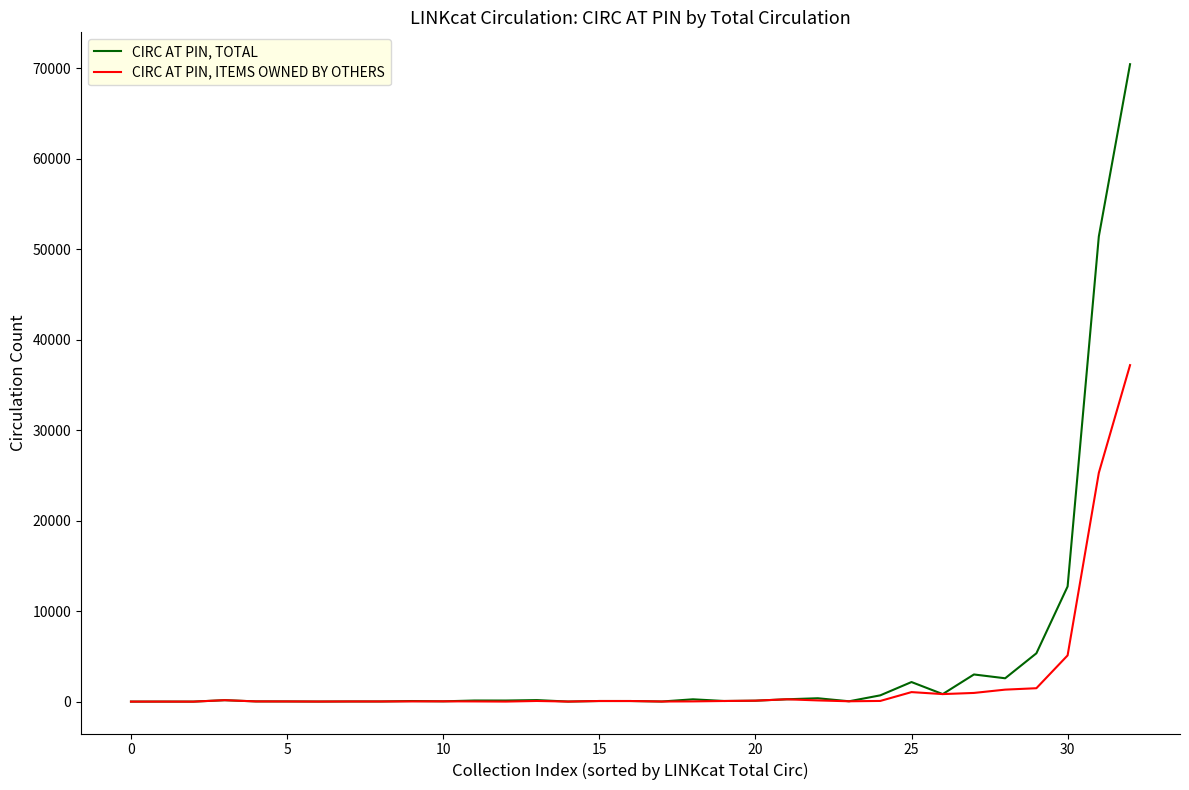

List the series in order of their overall mean, lowest first.

CIRC AT PIN, ITEMS OWNED BY OTHERS, CIRC AT PIN, TOTAL